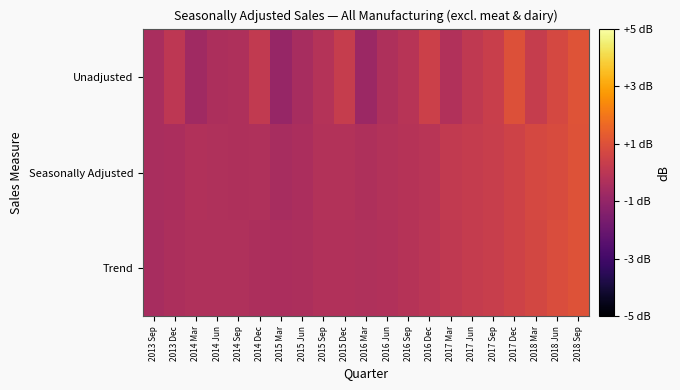

Which label corresponds to the largest value in the chart?

2018 Sep